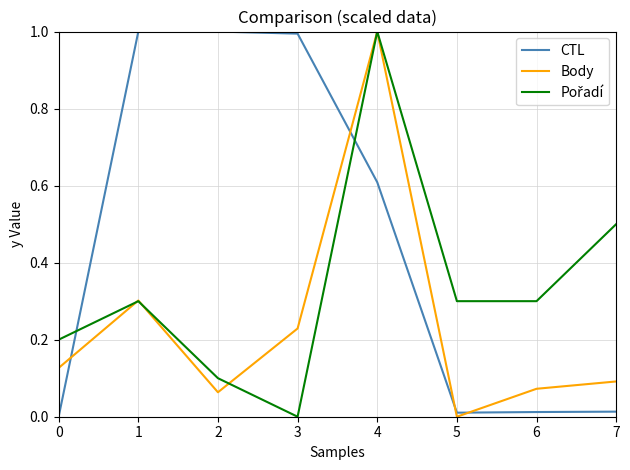

Between 4 and 7, which series saw the biggest shift?

Body